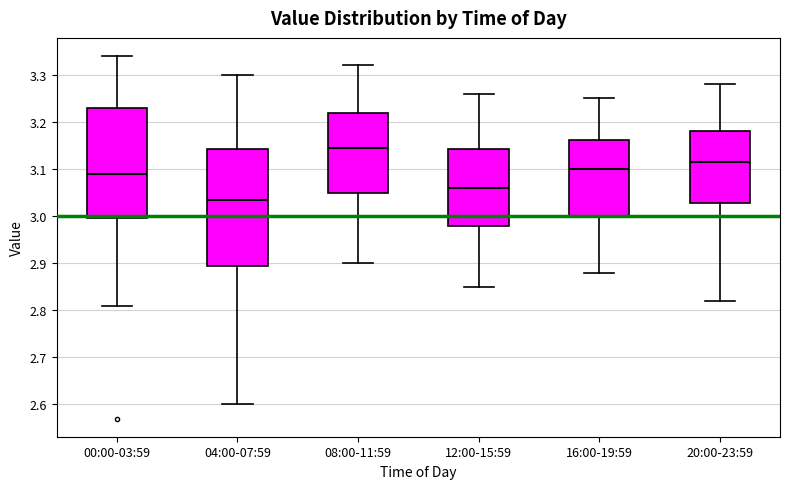

Which box's median line is the lowest?

04:00-07:59